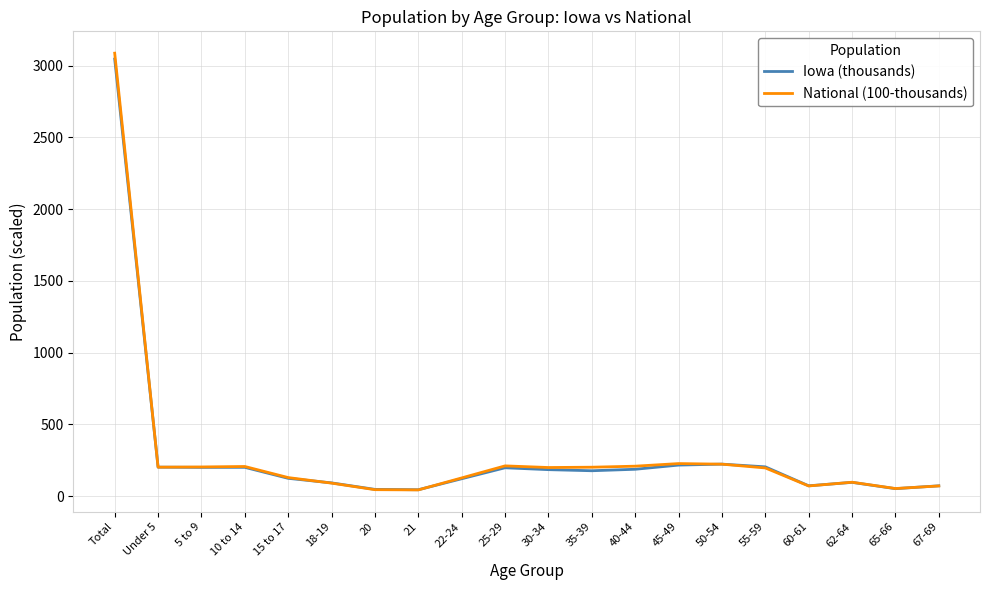

What is the minimum value for National (100-thousands)?

43.5